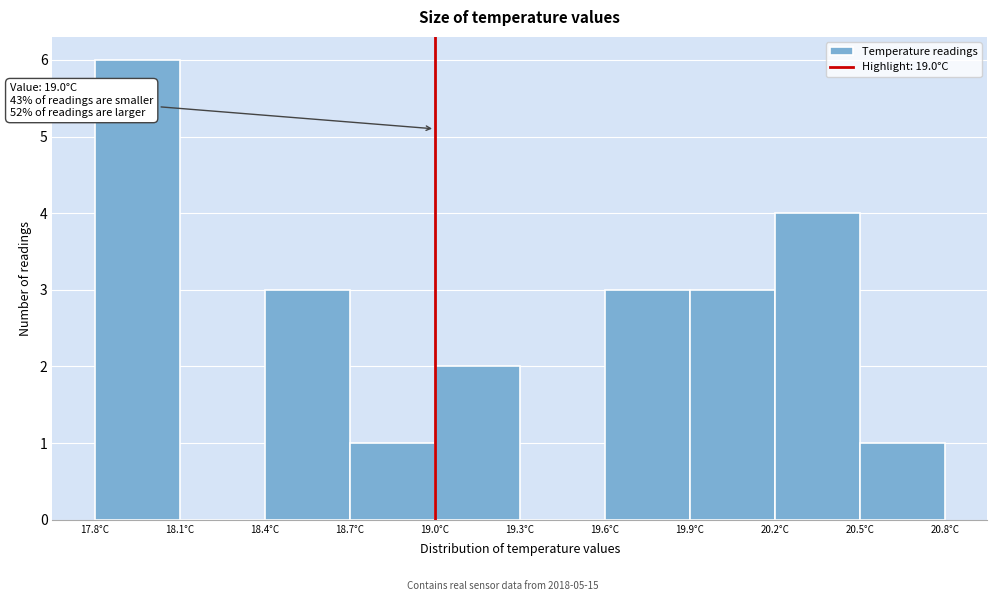

Which range on the x-axis has the tallest bar?

17.8 to 18.1